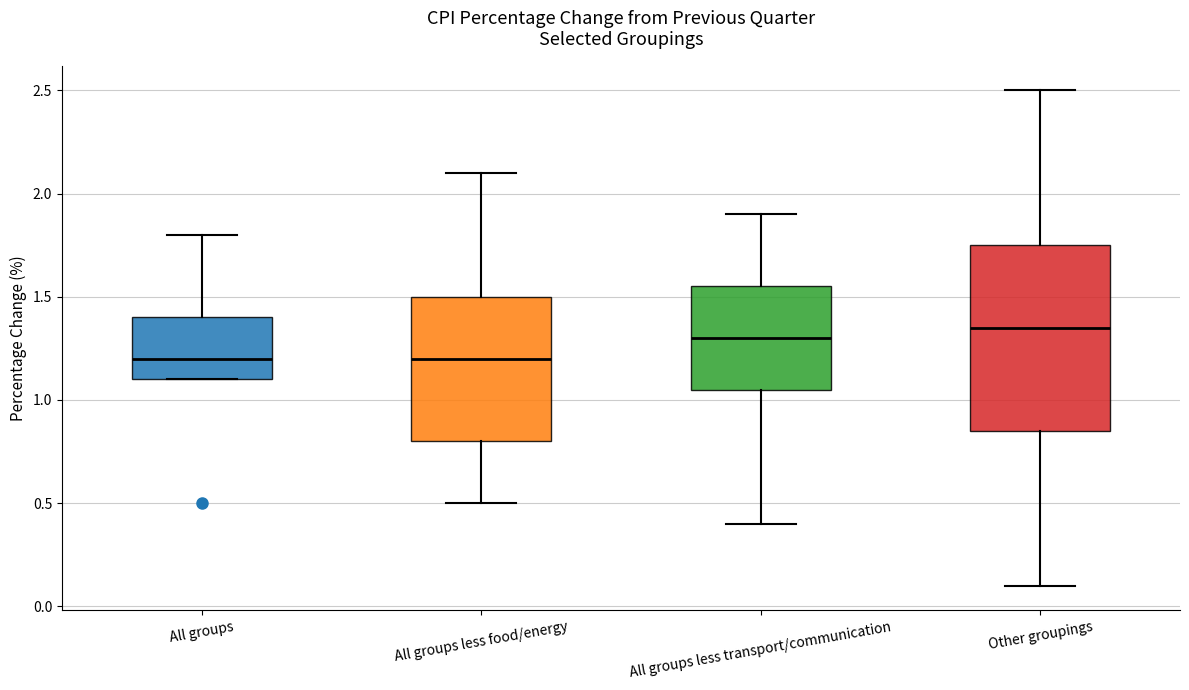

Which box's median line is the highest?

Other groupings